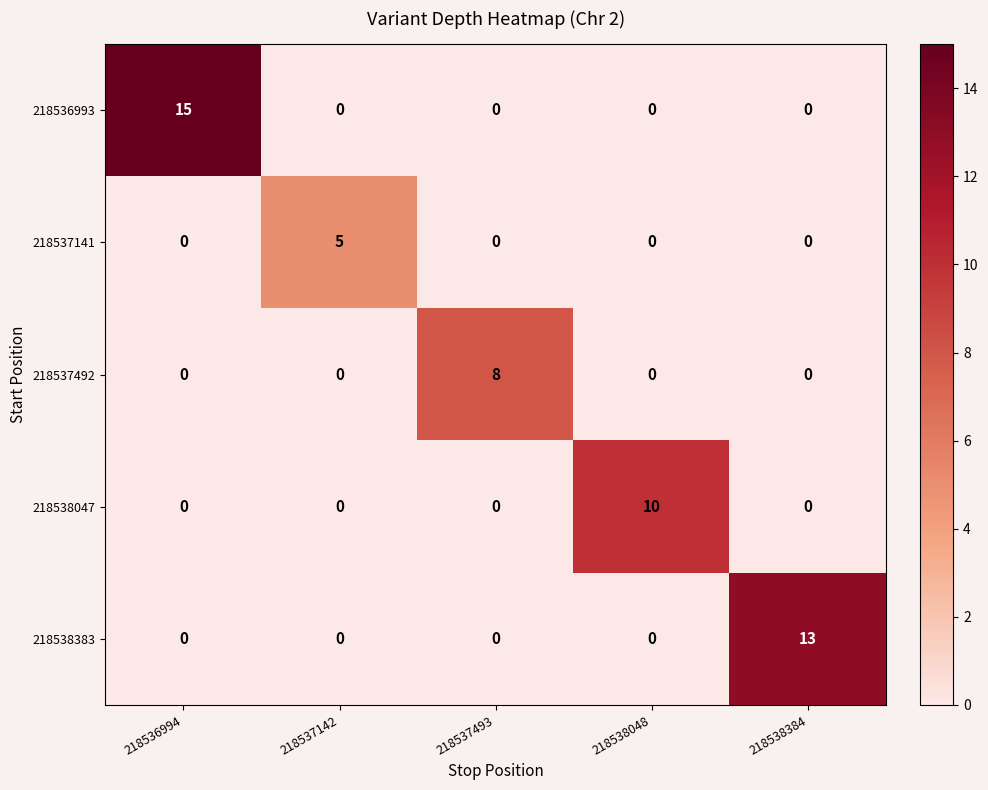

What is the highest value of the 218538383 series?

13